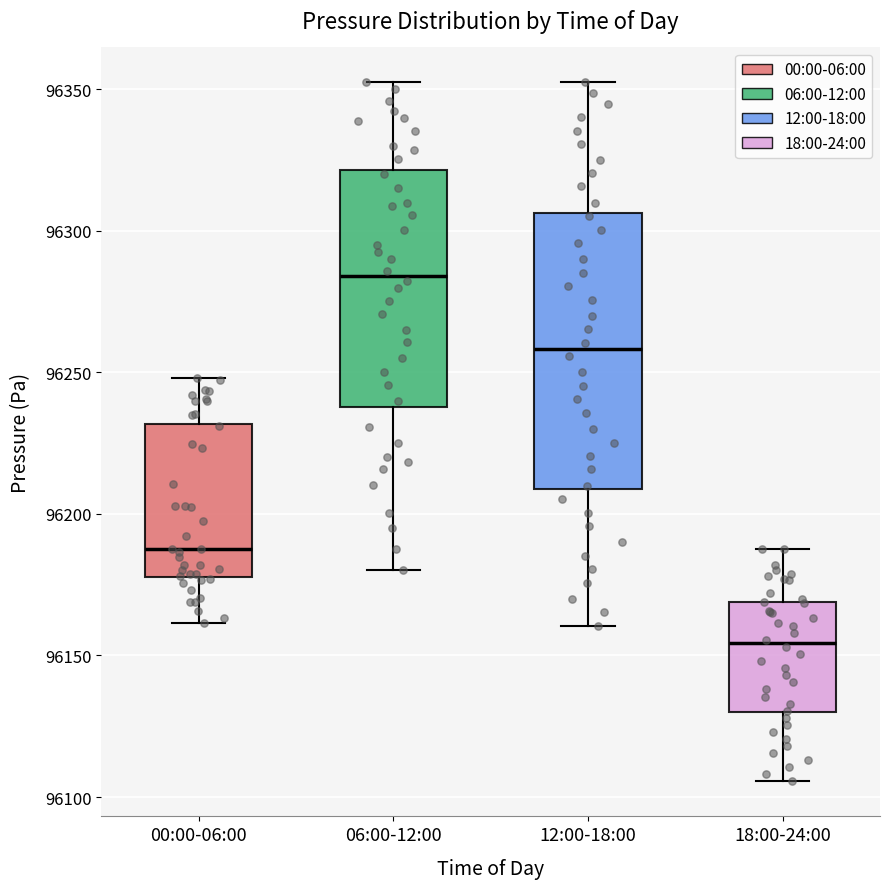

Reading left to right, read every box against the y-axis: the position of its median line, the range the box covers, and the ends of its whiskers. The values are not printed on the chart, so give them approximately, as read against the axis.

00:00-06:00: median 96190, box 96180 to 96230, whiskers 96160 to 96250
06:00-12:00: median 96285, box 96240 to 96320, whiskers 96180 to 96355
12:00-18:00: median 96260, box 96210 to 96305, whiskers 96160 to 96355
18:00-24:00: median 96155, box 96130 to 96170, whiskers 96105 to 96190